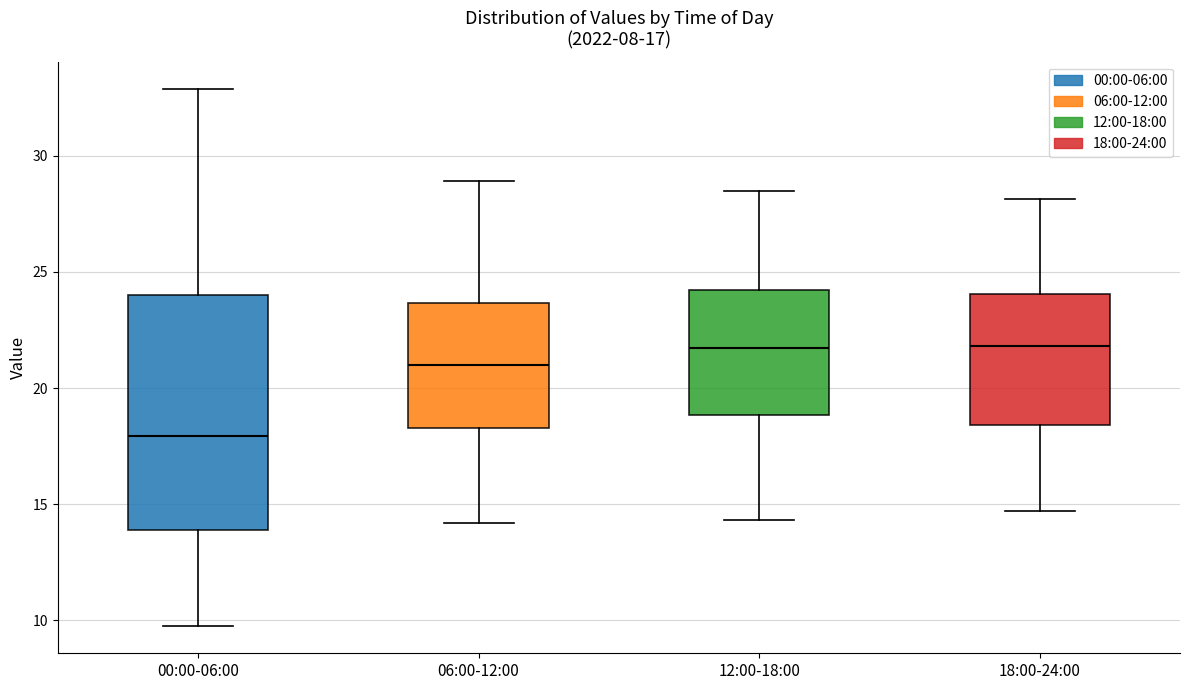

Which box is the tallest, from its lower edge to its upper edge?

00:00-06:00